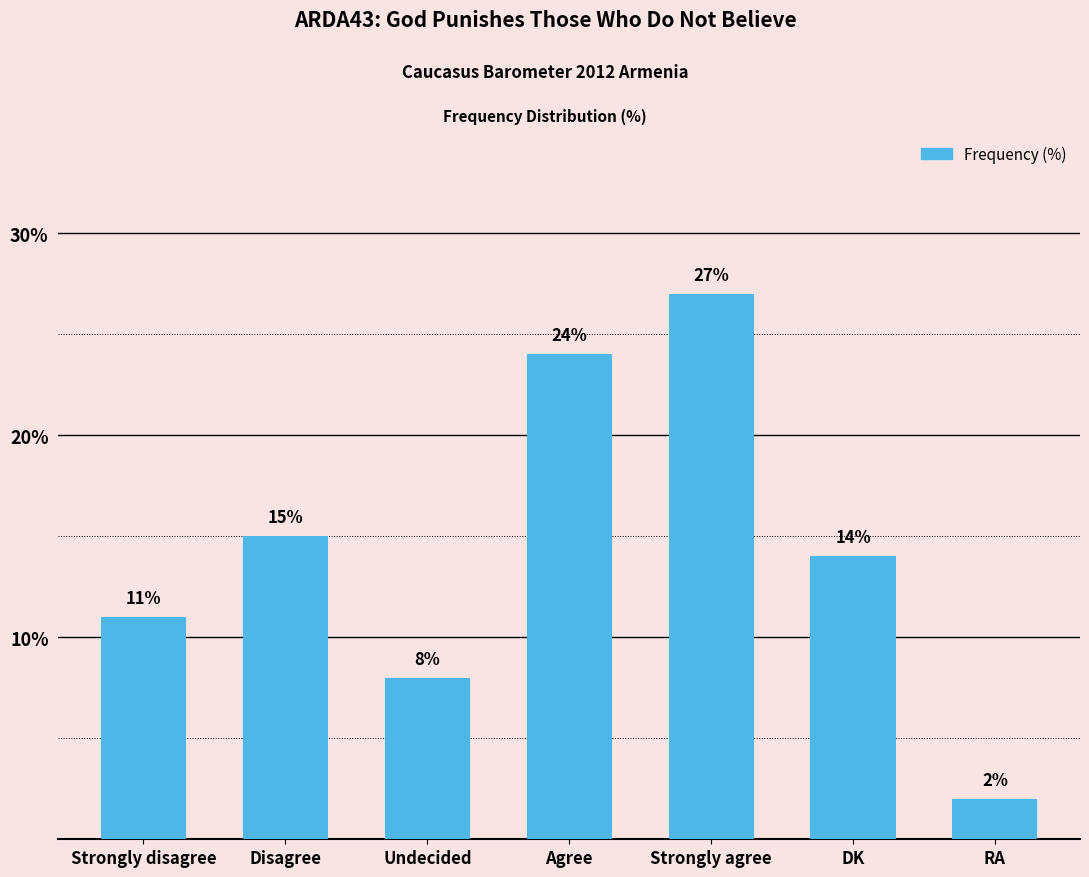

Reading left to right, extract all data points from this chart.

Strongly disagree=11	Disagree=15	Undecided=8	Agree=24	Strongly agree=27	DK=14	RA=2